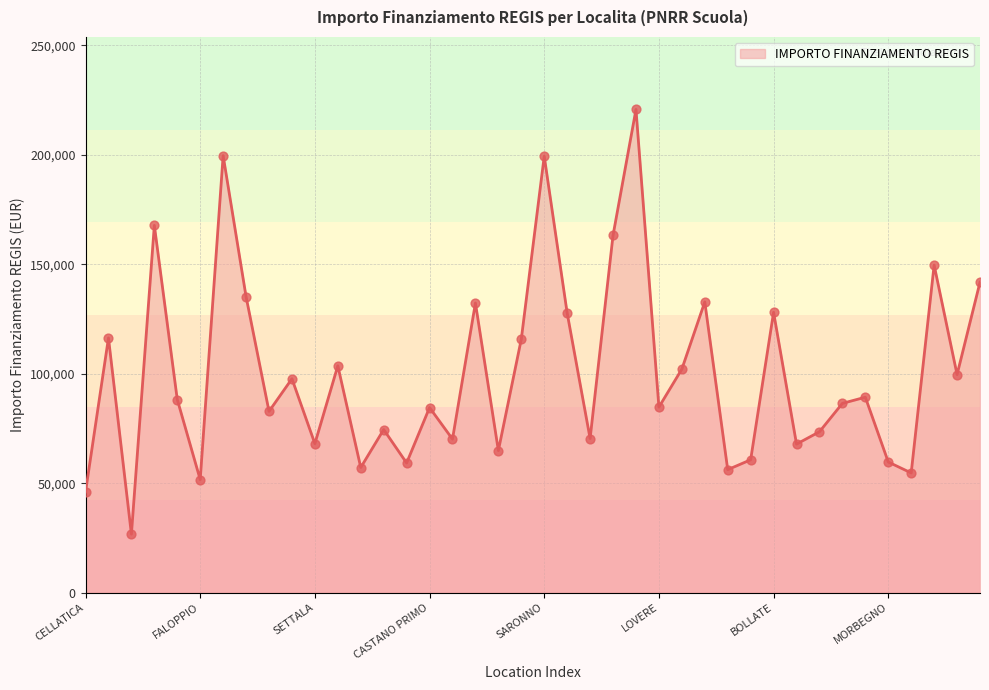

What is the minimum value shown in the chart?

26730.0